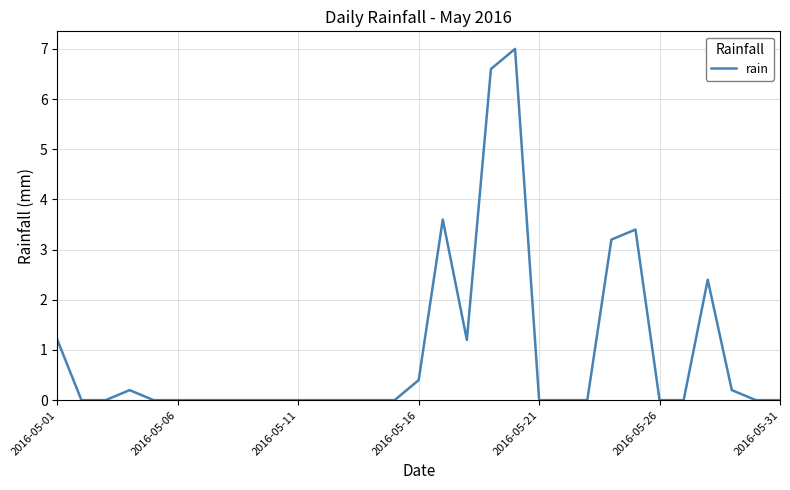

How many lines are shown in the chart?

1